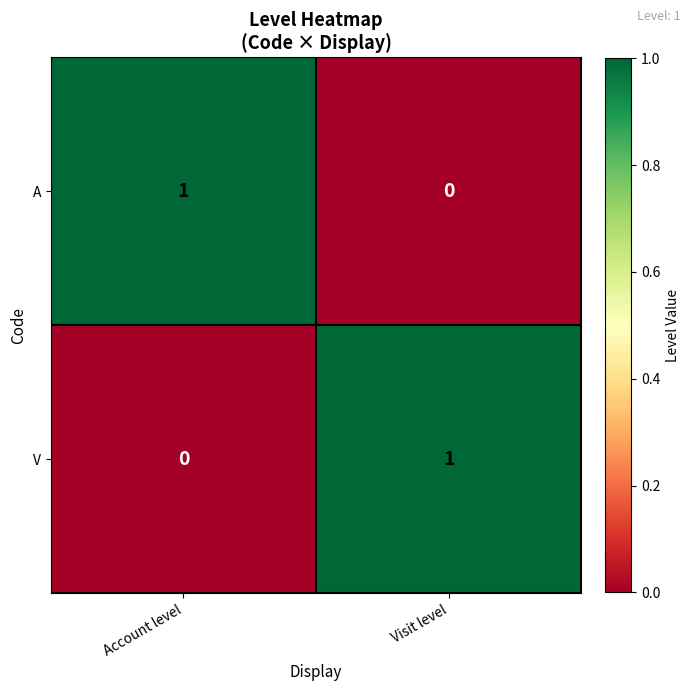

At how many categories does at least one series exceed 0?

2